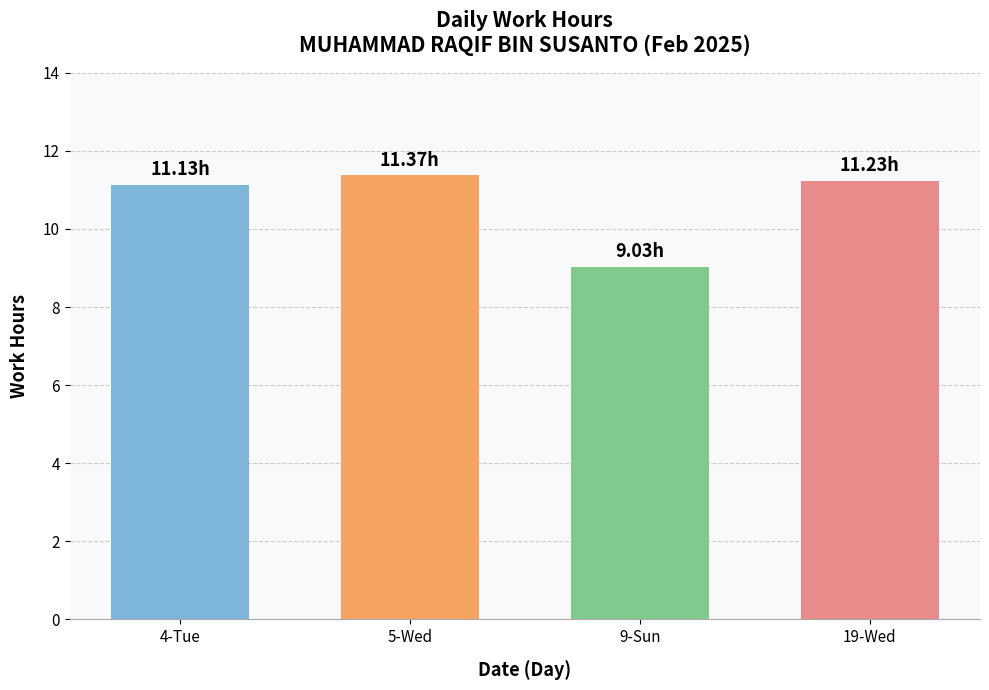

The chart shows a value of 15.7 at 9-Sun. True or false?

False